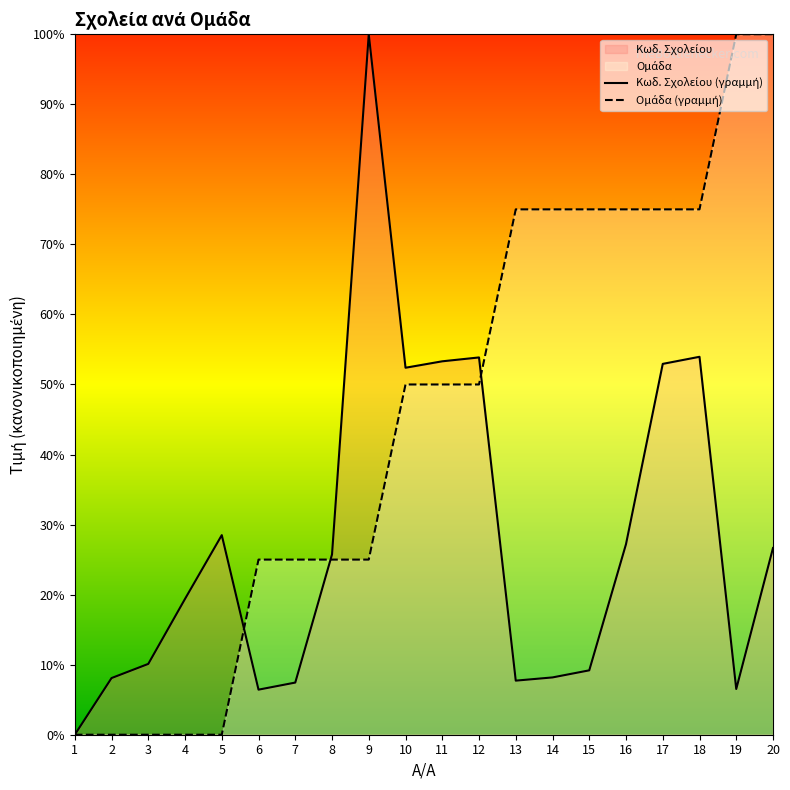

Reading left to right, transcribe all the data shown in this chart.

Κωδ. Σχολείου (γραμμή): 1=0.0	2=8.1	3=10.1	4=19.4	5=28.5	6=6.4	7=7.4	8=25.7	9=100.0	10=52.4	11=53.3	12=53.9	13=7.7	14=8.2	15=9.2	16=27.2	17=52.9	18=54.0	19=6.5	20=26.7
Ομάδα (γραμμή): 1=0.0	2=0.0	3=0.0	4=0.0	5=0.0	6=25.0	7=25.0	8=25.0	9=25.0	10=50.0	11=50.0	12=50.0	13=75.0	14=75.0	15=75.0	16=75.0	17=75.0	18=75.0	19=100.0	20=100.0